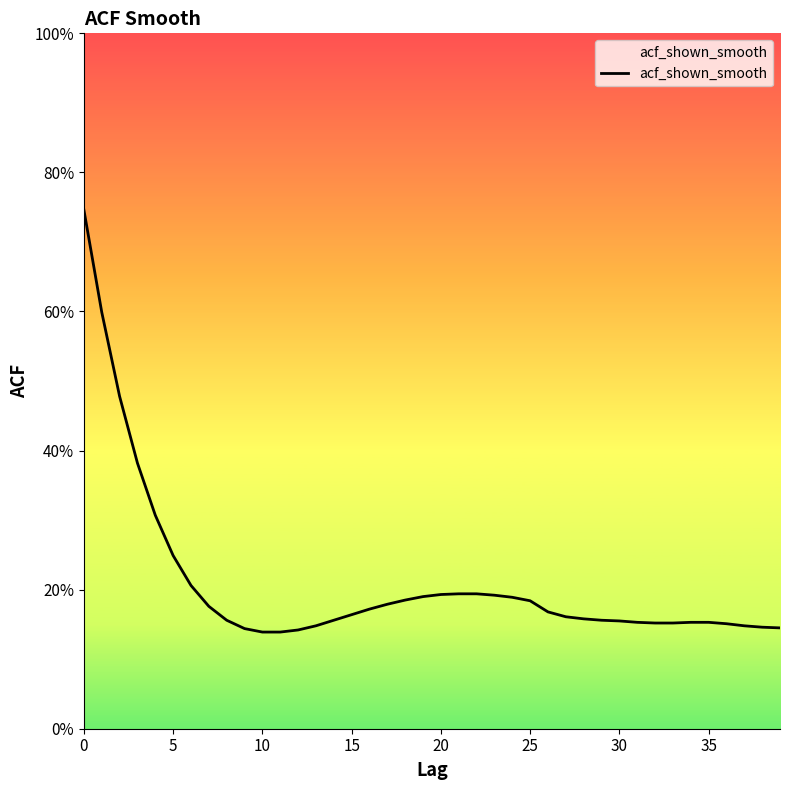

What is the label of the 28th point from the left?

27